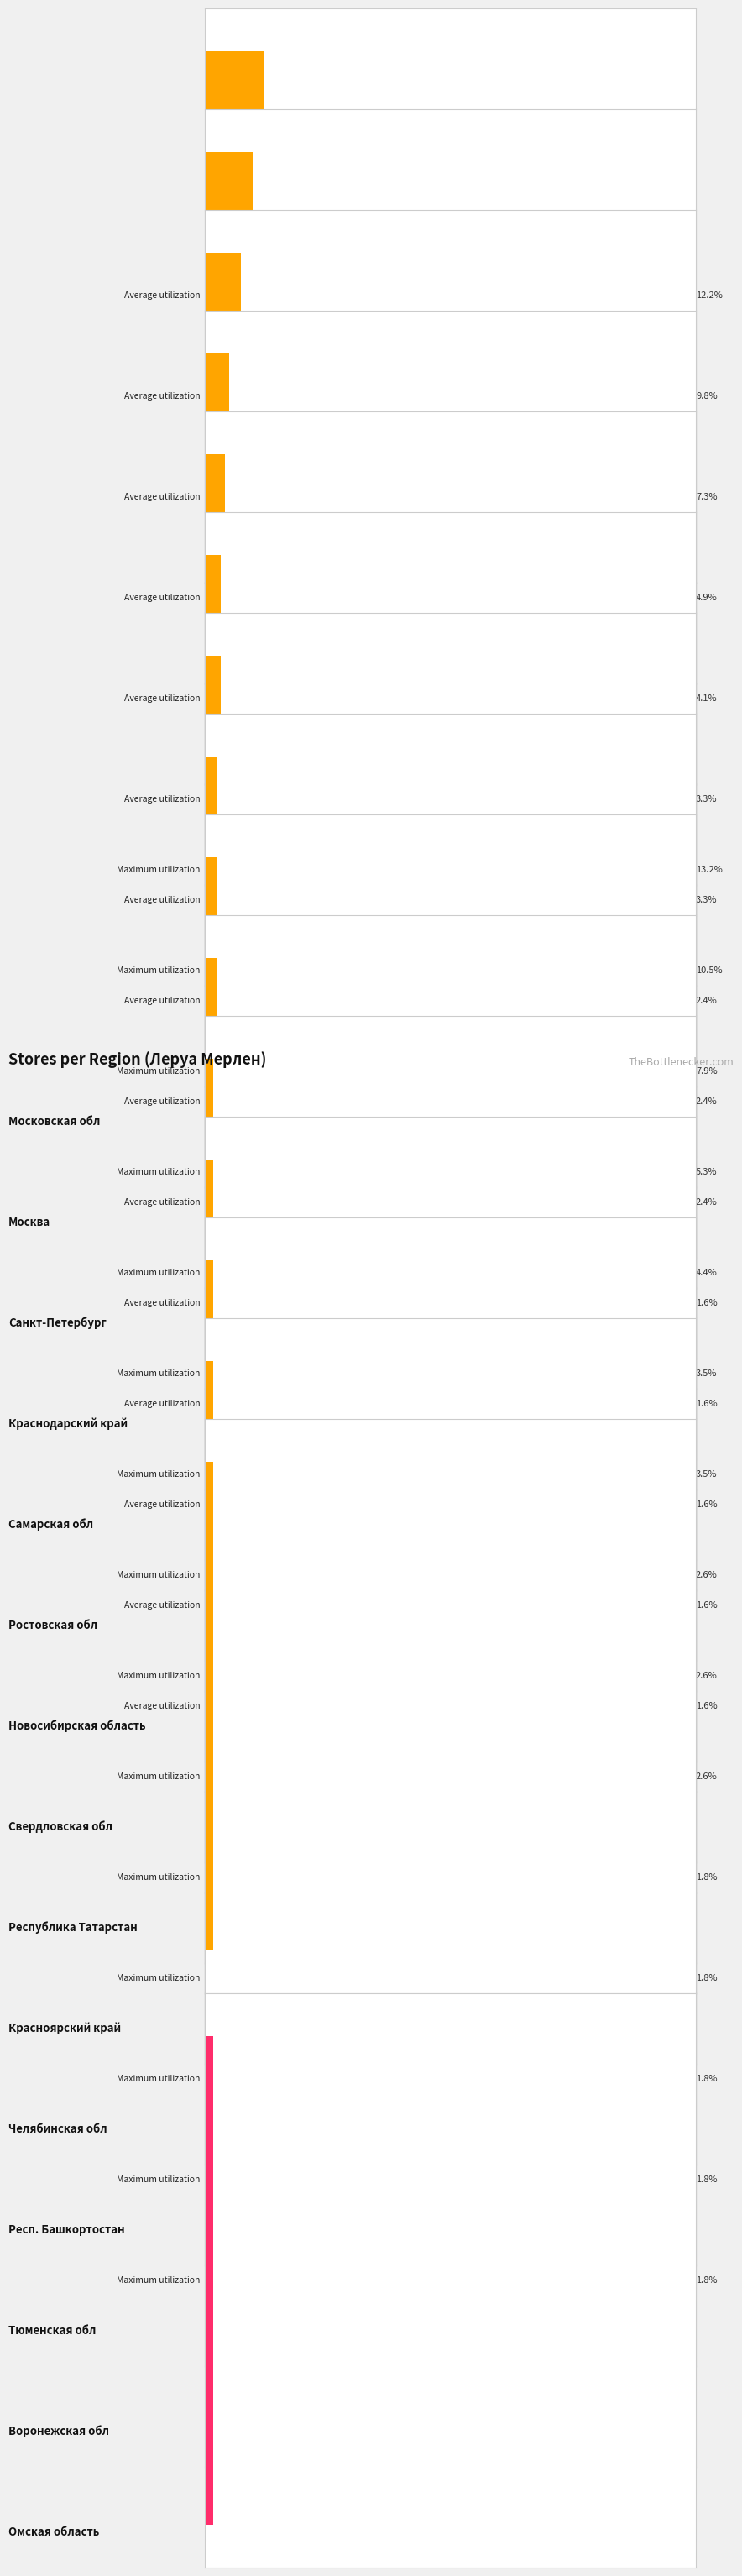

True or false: the data shows 3 at Респ. Башкортостан.

False